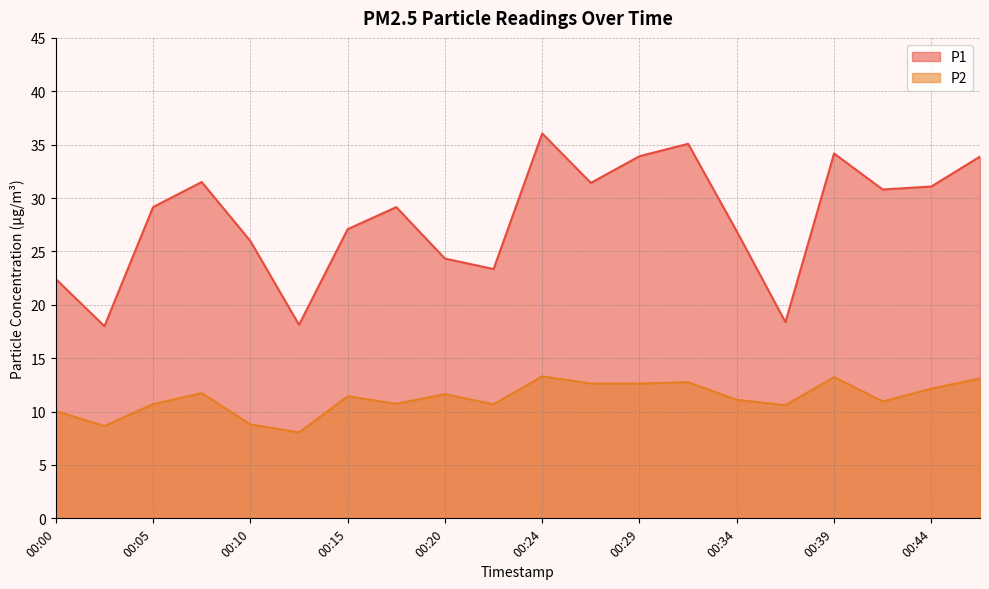

Count the number of data series in this chart.

2